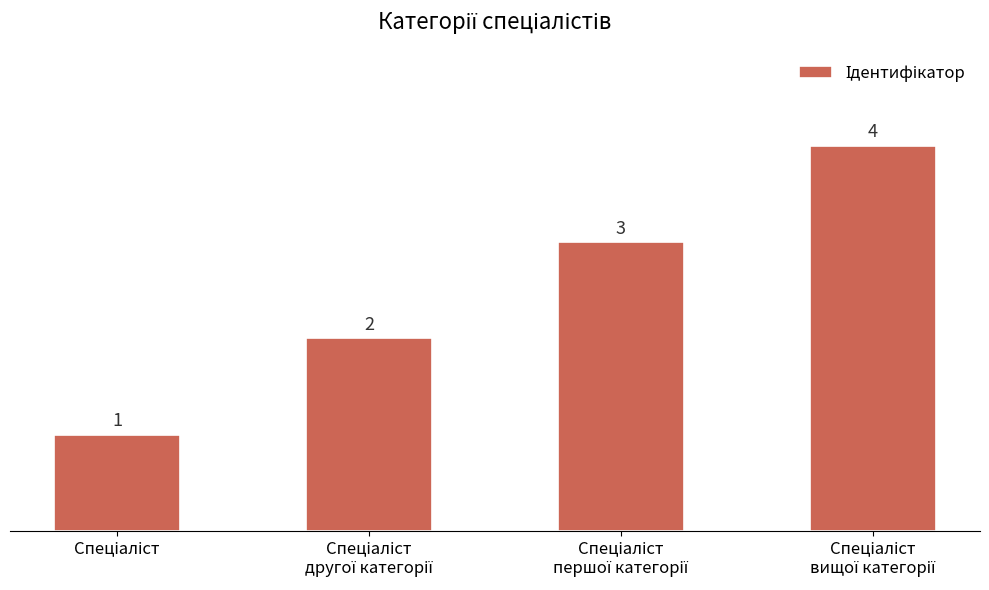

Count the values in the range 2 to 4.

3